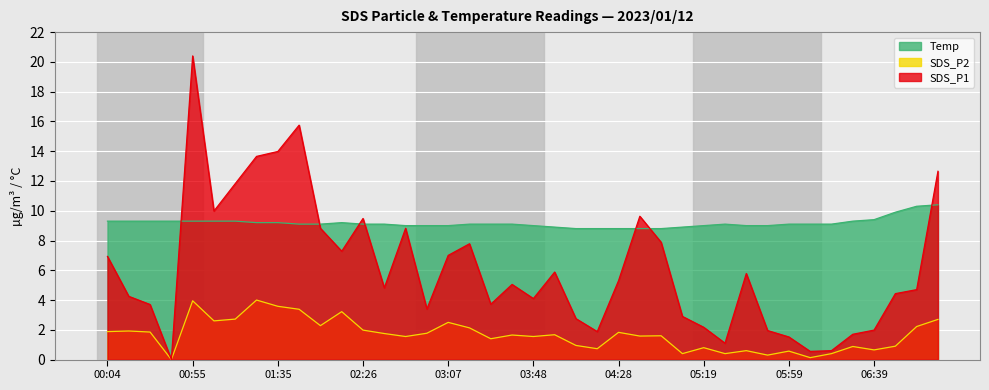

What is the label of the 25th point from the right?

02:57